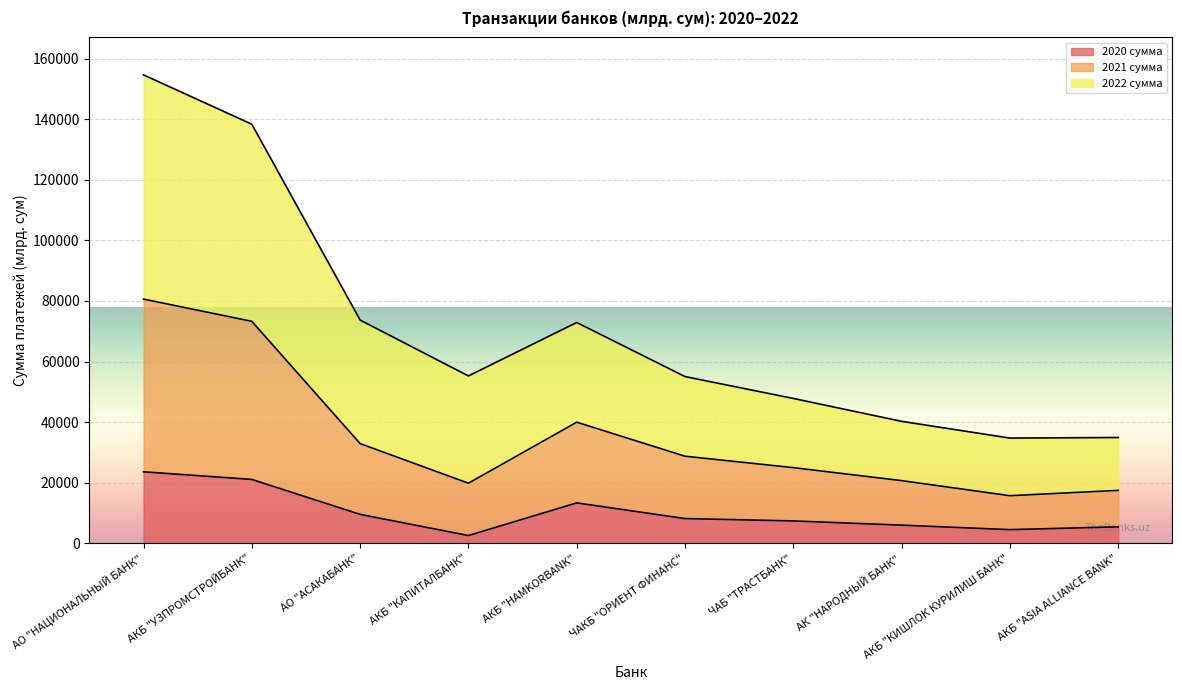

What is the minimum value for 2021 сумма?

15708.2